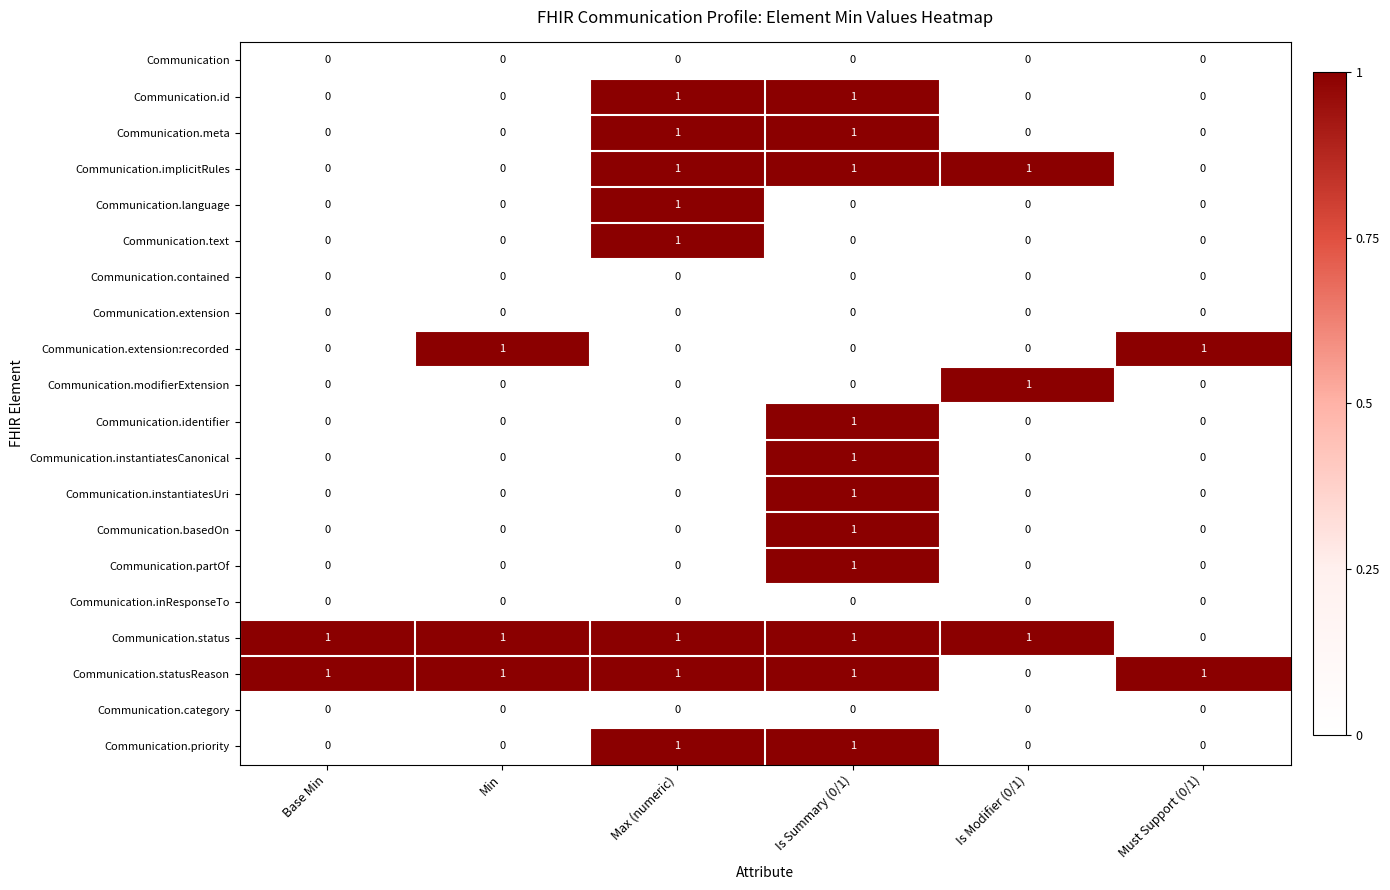

The value of Communication.status at Is Modifier (0/1) is 0. True or false?

False